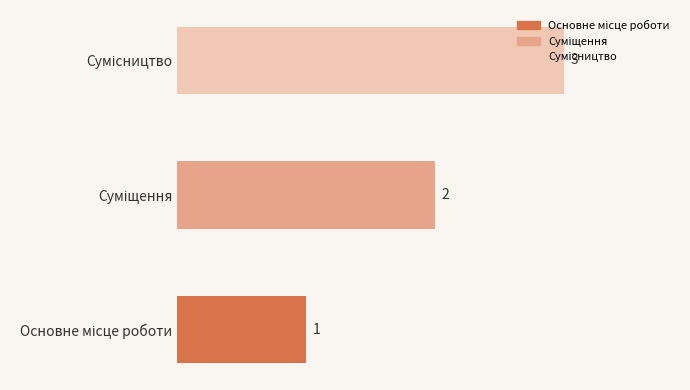

What is the sum of all values?

6